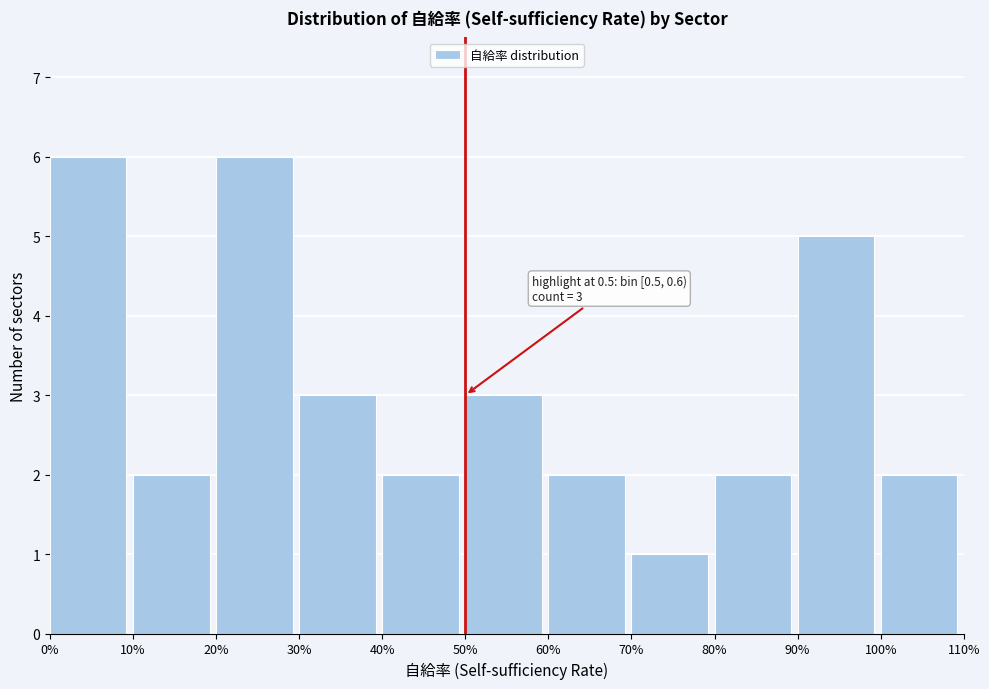

Reading left to right, list all the values displayed in this chart.

6	2	6	3	2	3	2	1	2	5	2